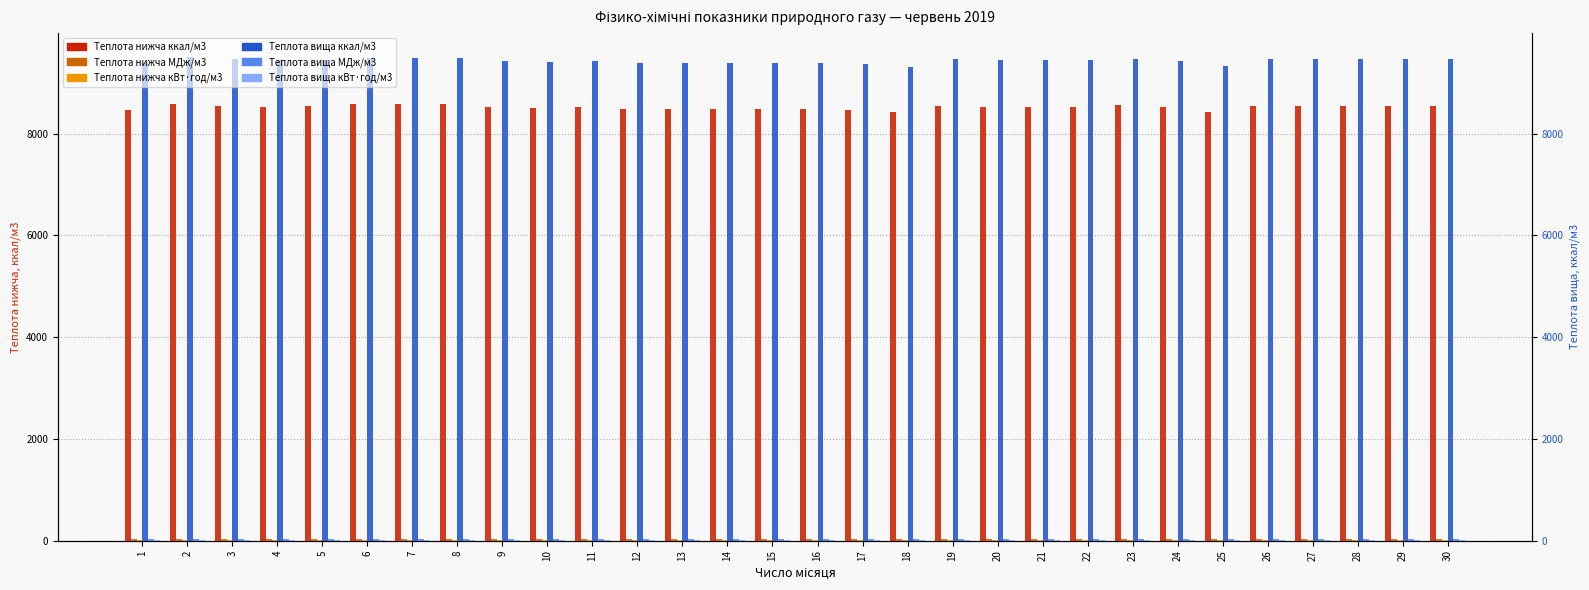

Which series has the largest total across all categories?

Теплота вища ккал/м3